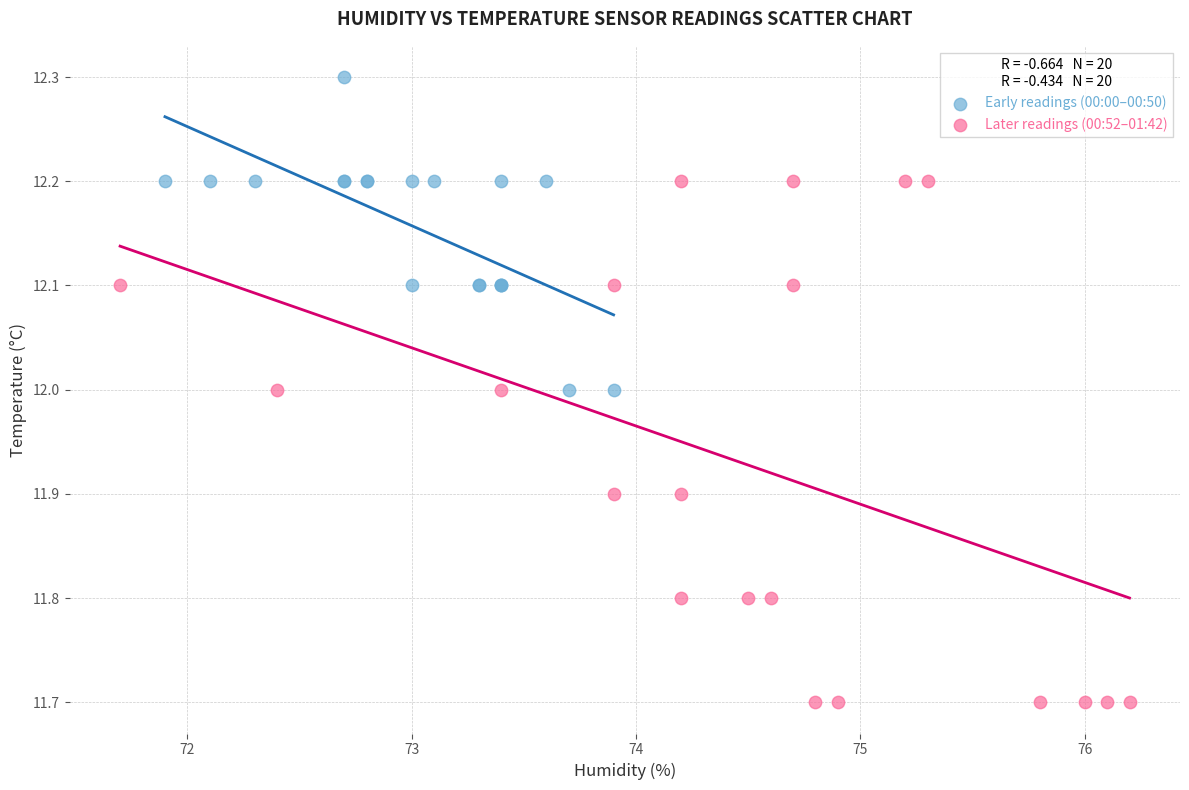

Which series contains the lowest Y value?

Later readings (00:52–01:42)